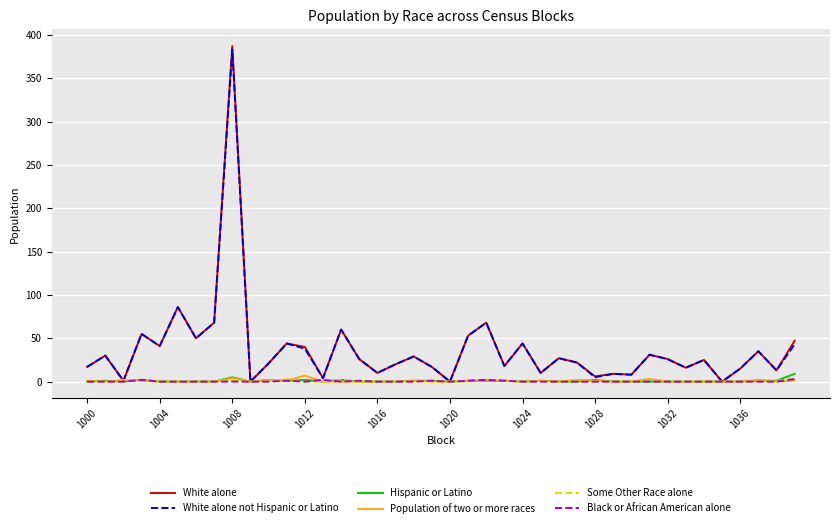

What is the greatest value displayed?

387